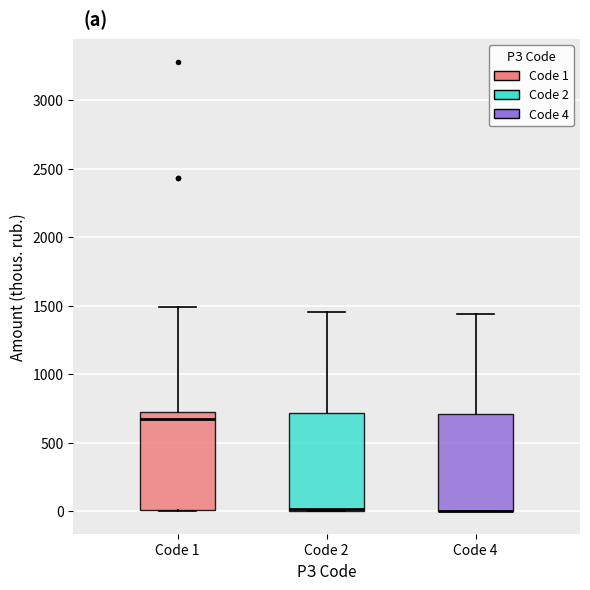

Reading left to right, read every box against the y-axis: the position of its median line, the range the box covers, and the ends of its whiskers. The values are not printed on the chart, so give them approximately, as read against the axis.

Code 1: median 650, box 0 to 700, whiskers 0 to 1500
Code 2: median 0 (drawn on the box's lower edge), box 0 to 700, whiskers 0 to 1450
Code 4: median 0 (drawn on the box's lower edge), box 0 to 700, whiskers 0 to 1450